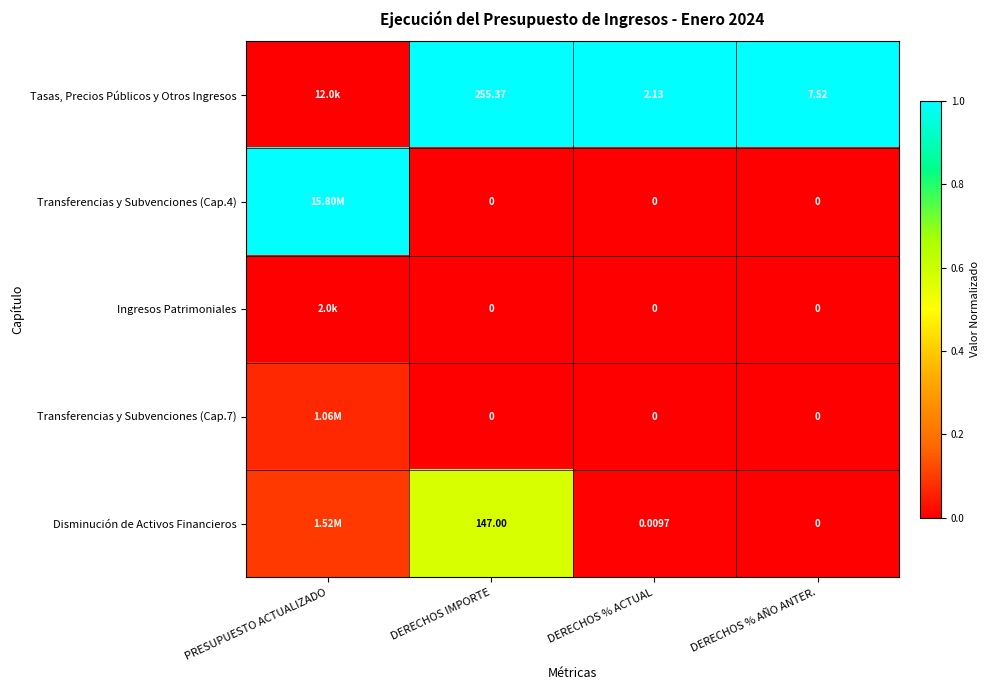

Is the value of Tasas, Precios Públicos y Otros Ingresos at DERECHOS % AÑO ANTER. greater than the value of Transferencias y Subvenciones (Cap.7) at DERECHOS % AÑO ANTER.?

Yes